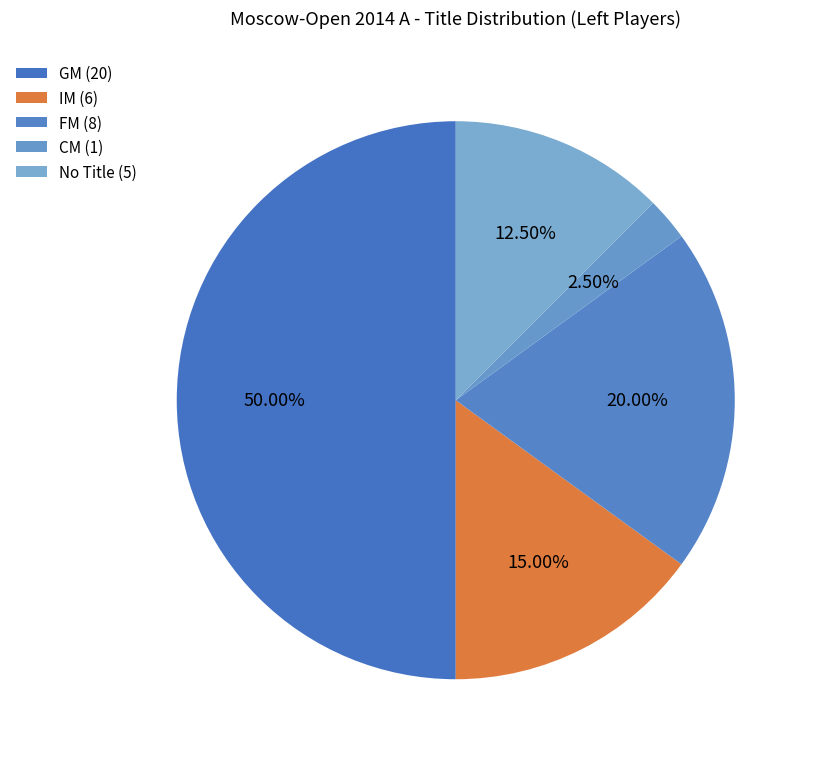

How many segments does this pie chart have?

5